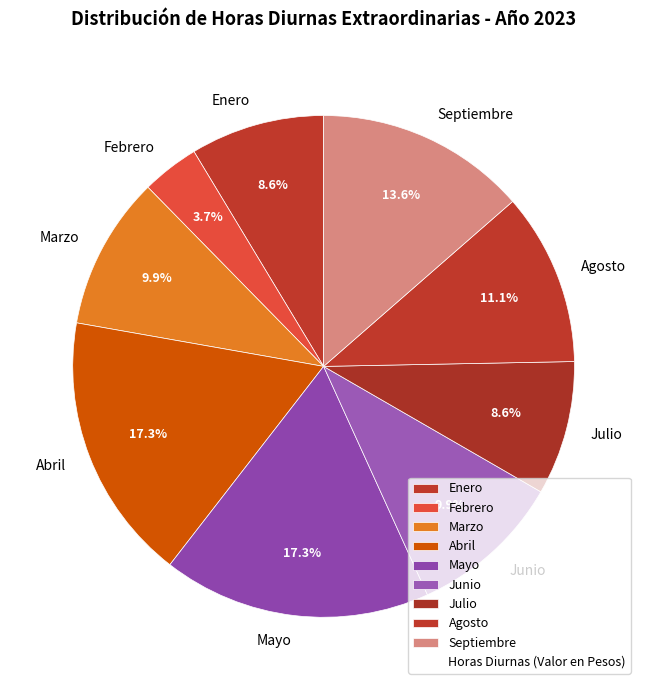

True or false: Marzo accounts for 10% of the total.

True